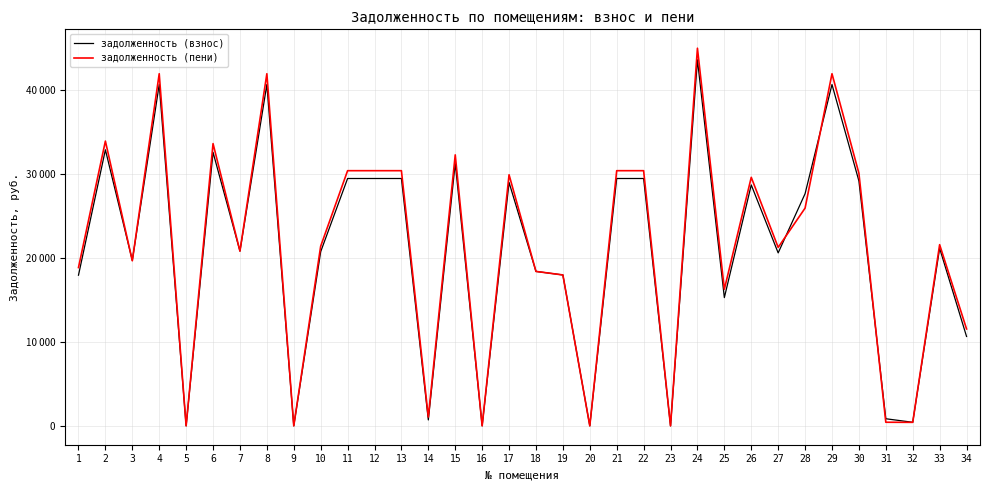

What are all the series names shown in the legend?

задолженность (взнос), задолженность (пени)